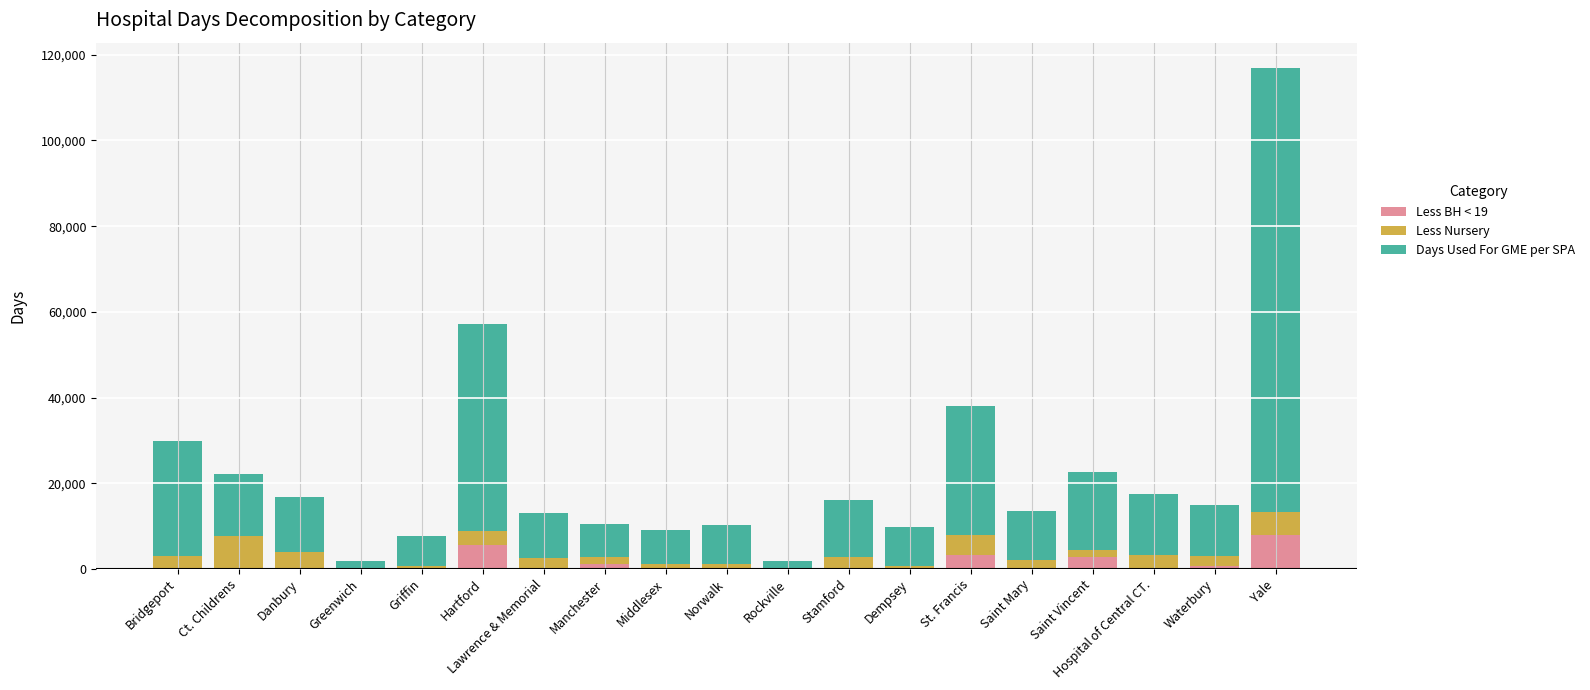

At which category is the sum across all series the highest?

Yale